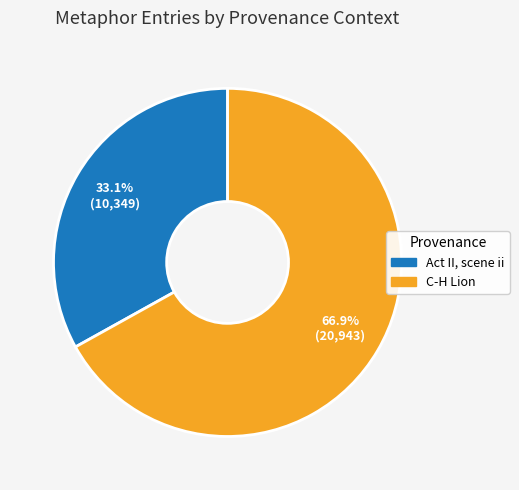

Which slice represents more than half of the pie?

C-H Lion